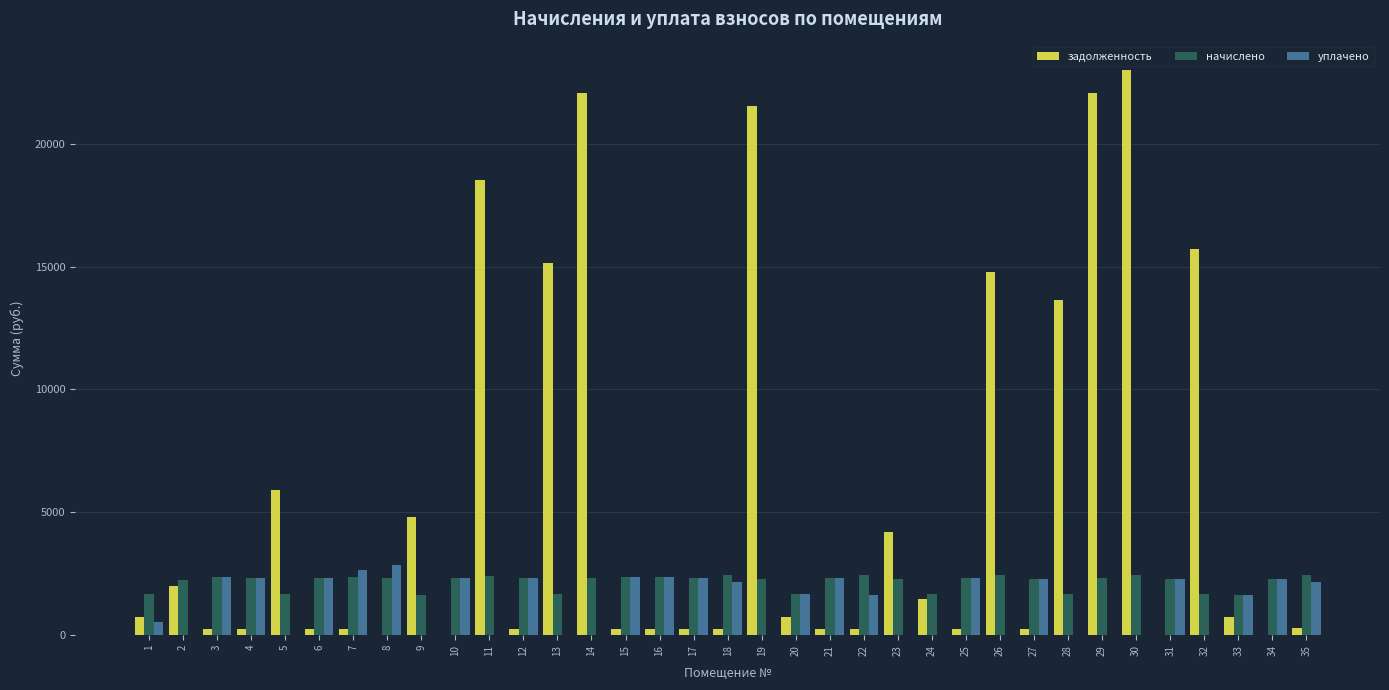

The value of задолженность at 13 is 15155.5. True or false?

True